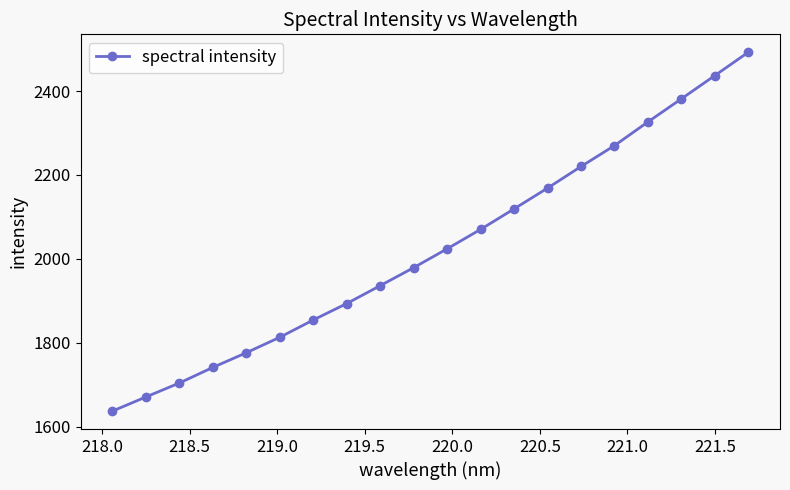

What is the greatest value displayed?

2492.5